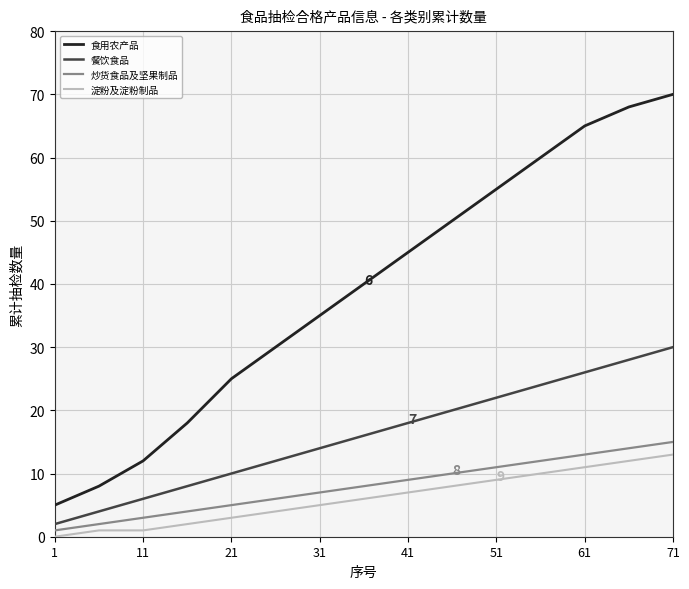

True or false: 淀粉及淀粉制品 and 餐饮食品 intersect in this chart.

False